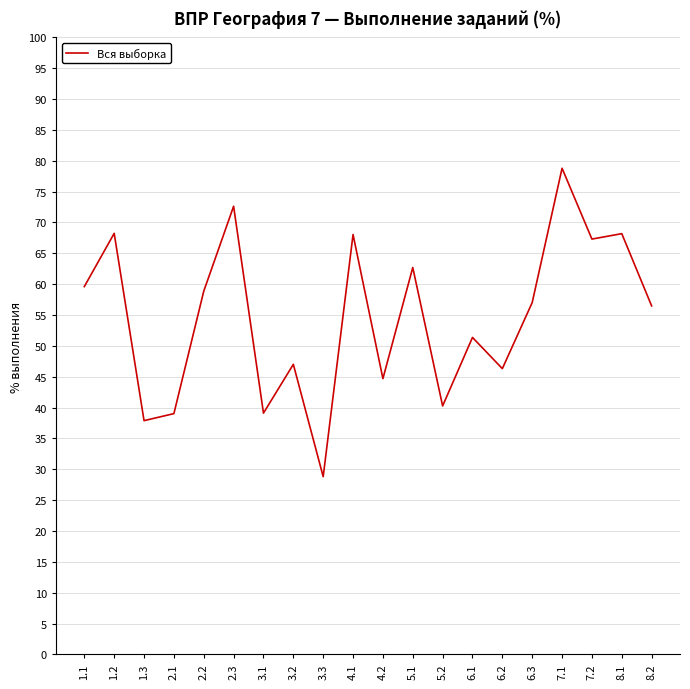

Is this an area chart (filled region under the line)?

No